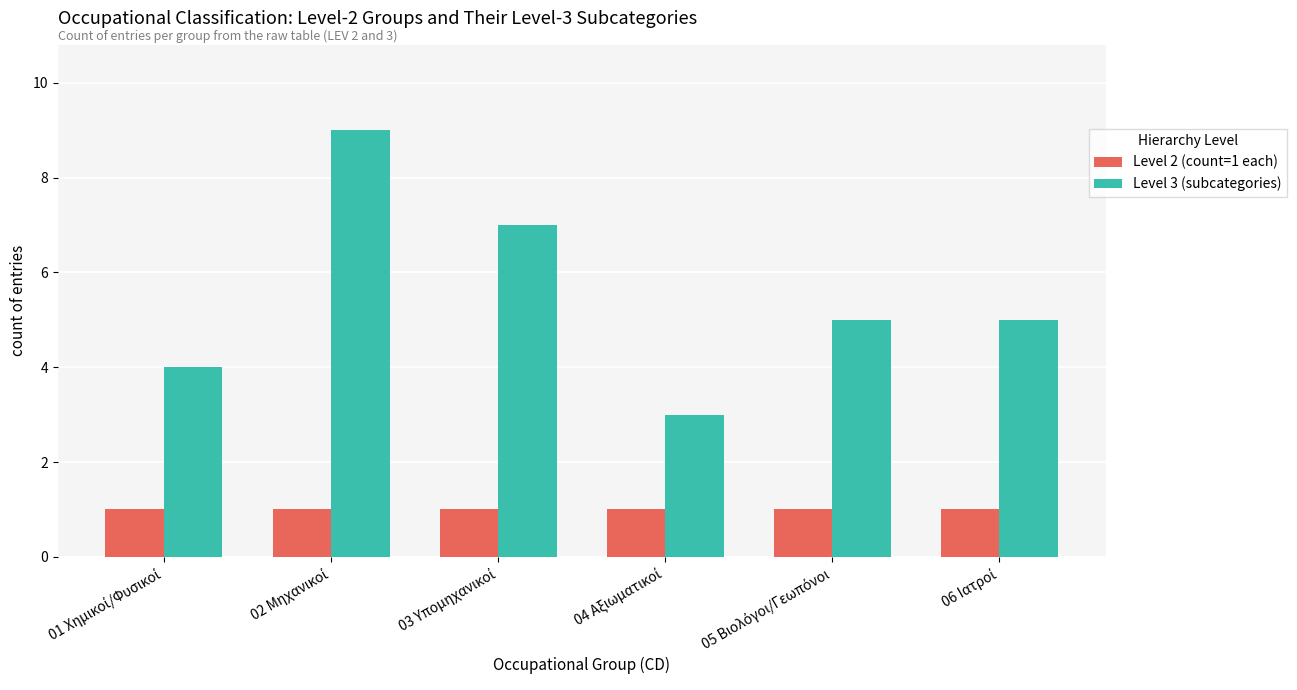

List the series in order of their peak value, highest first.

Level 3 (subcategories), Level 2 (count=1 each)